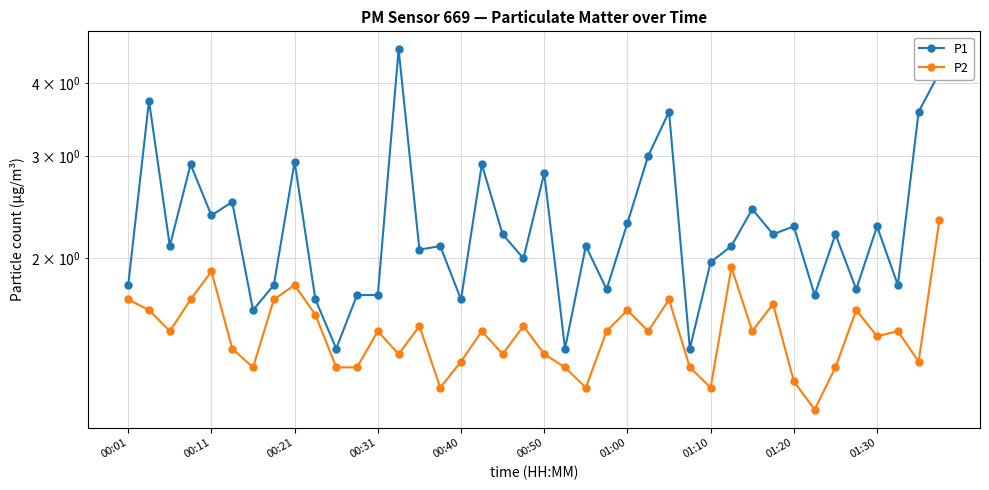

At how many categories does at least one series exceed 3?

5